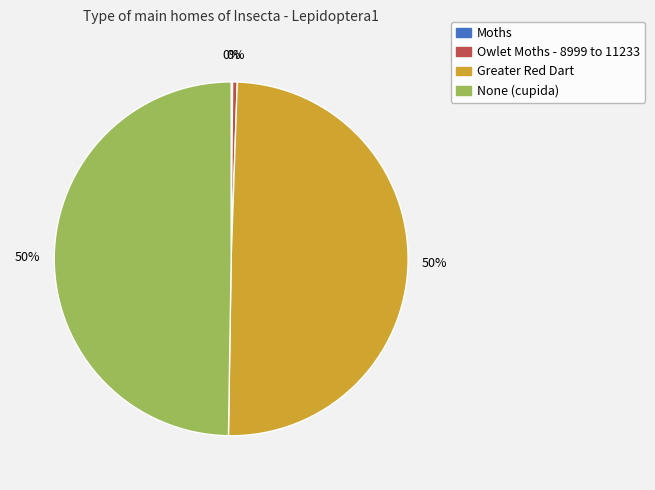

Is it true that None (cupida) is 50% of the pie?

True